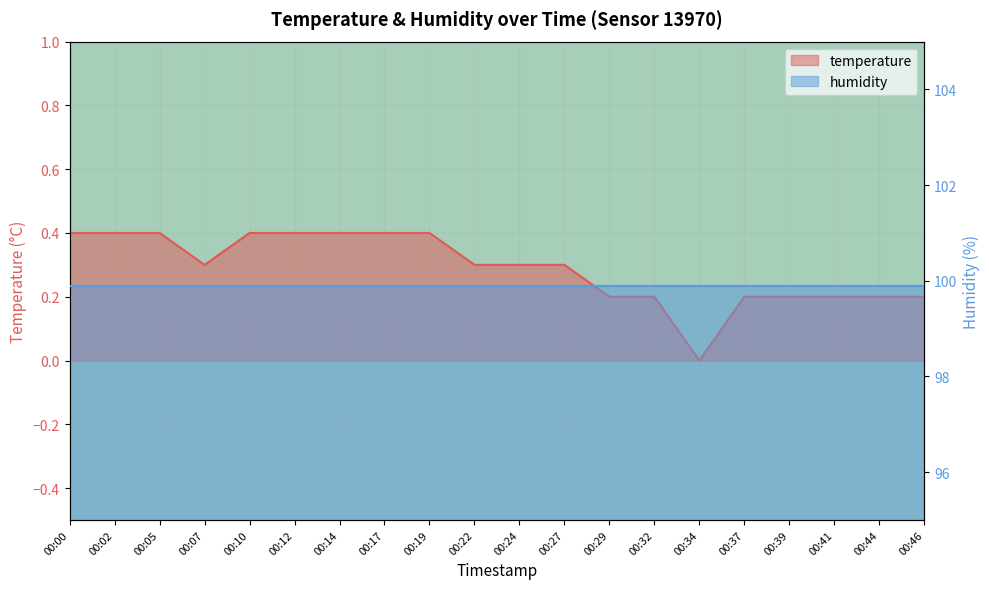

True or false: the data has more than 2 interior local peaks.

False